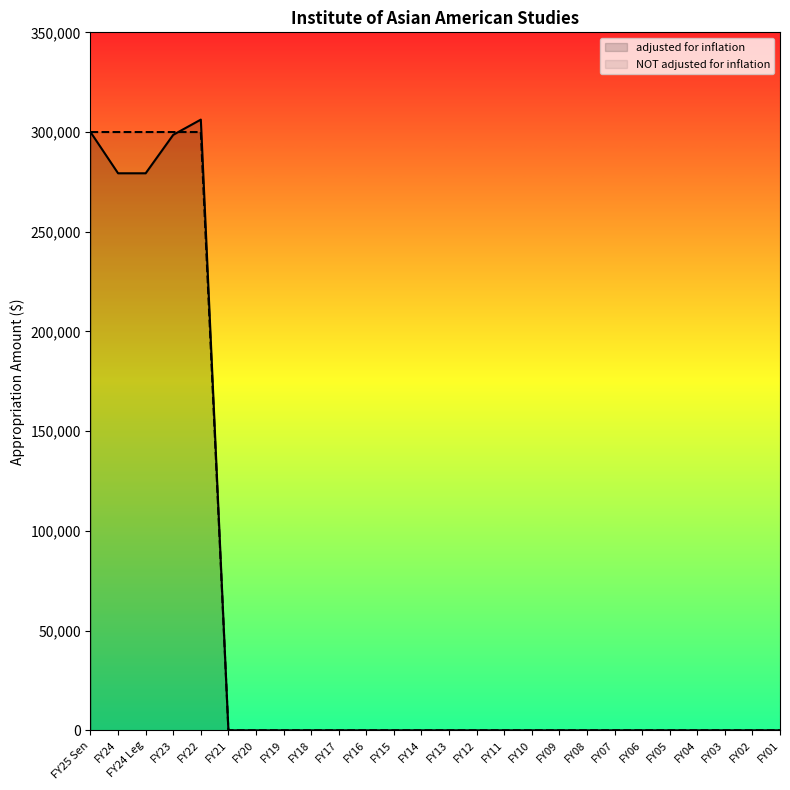

What is the average value of the NOT adjusted for inflation series?

57692